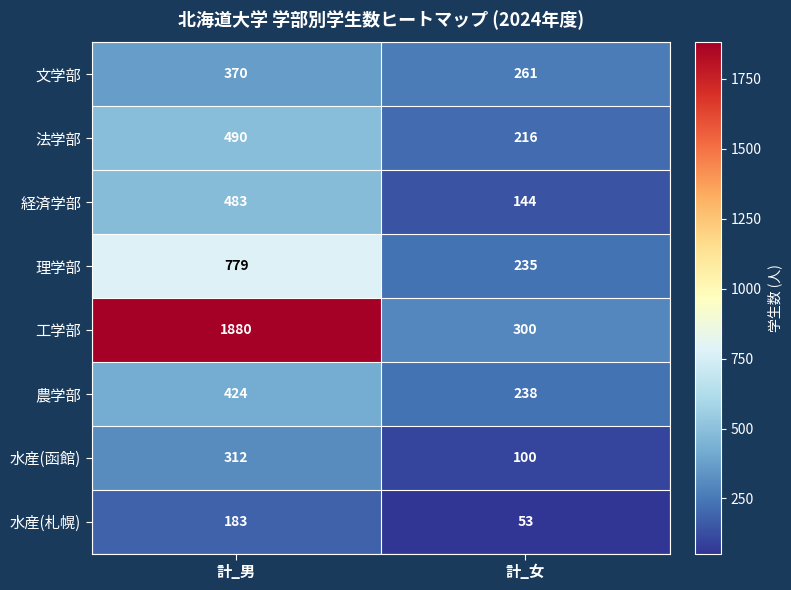

What is the spread (max minus min) of values at 計_女?

247